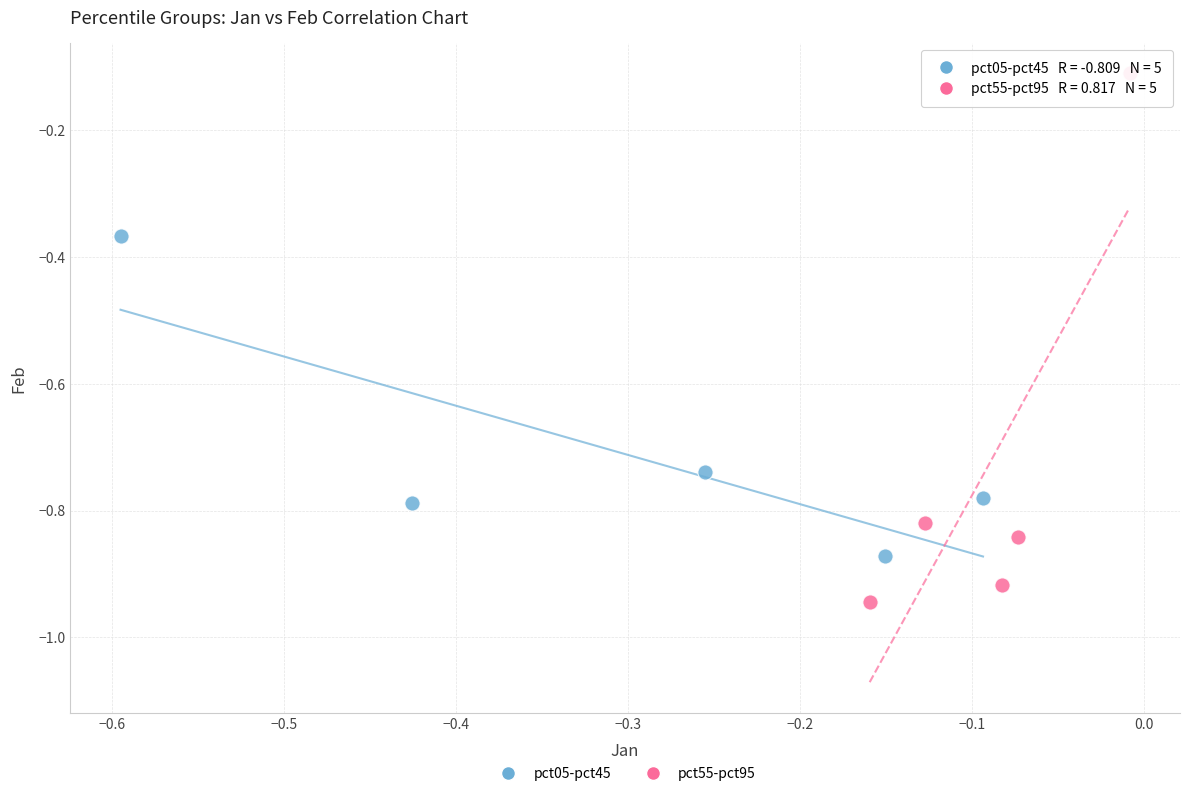

Which series reaches the maximum Y coordinate?

pct55-pct95